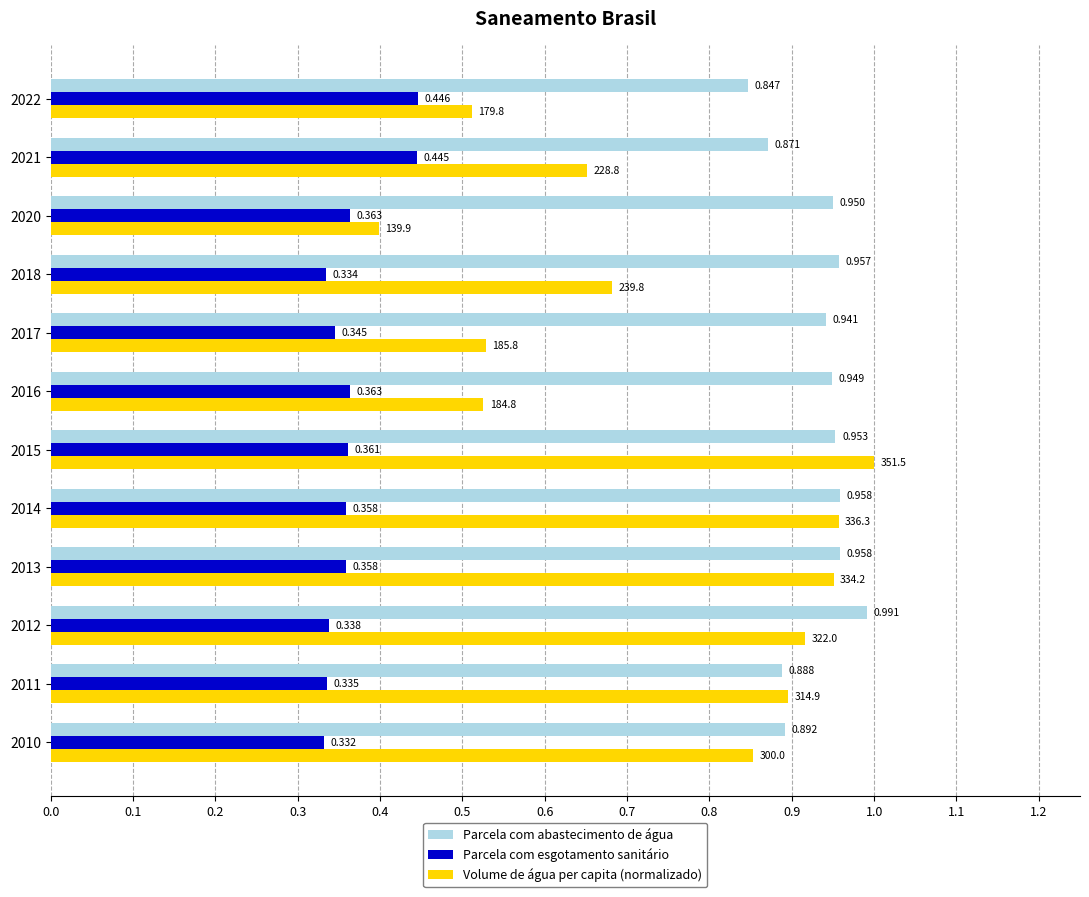

What are all the series names shown in the legend?

Parcela com abastecimento de água, Parcela com esgotamento sanitário, Volume de água per capita (normalizado)